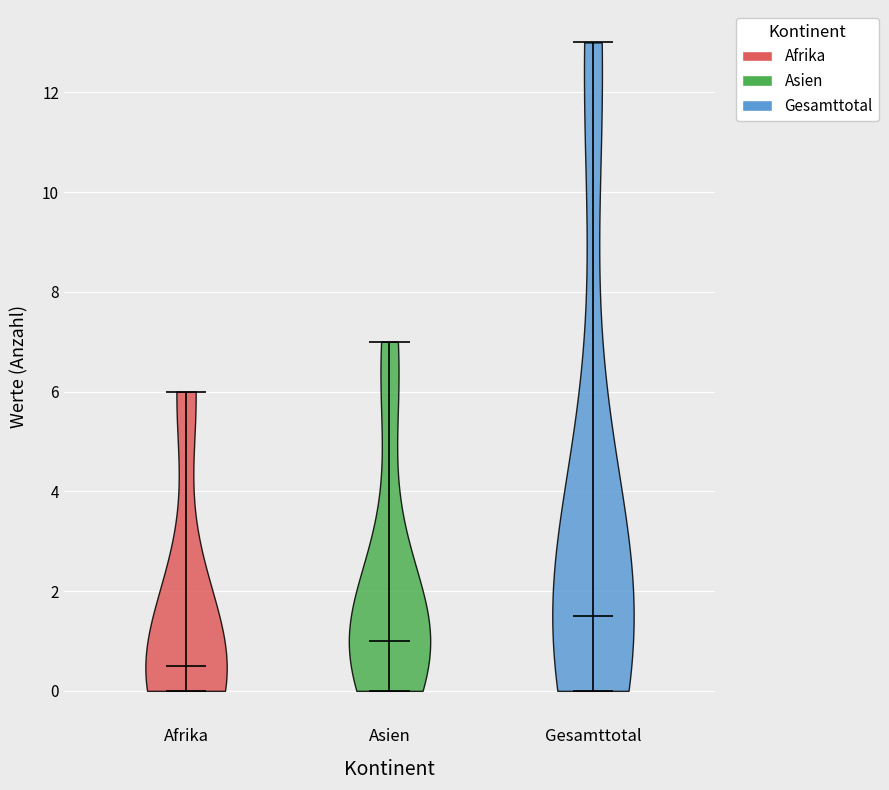

Reading left to right, read every violin against the y-axis: where its median line is, and the lowest and highest points it reaches. The values are not printed on the chart, so give them approximately, as read against the axis.

Afrika: median line 0.6, lowest point 0.0, highest point 6.0
Asien: median line 1.0, lowest point 0.0, highest point 7.0
Gesamttotal: median line 1.6, lowest point 0.0, highest point 13.0